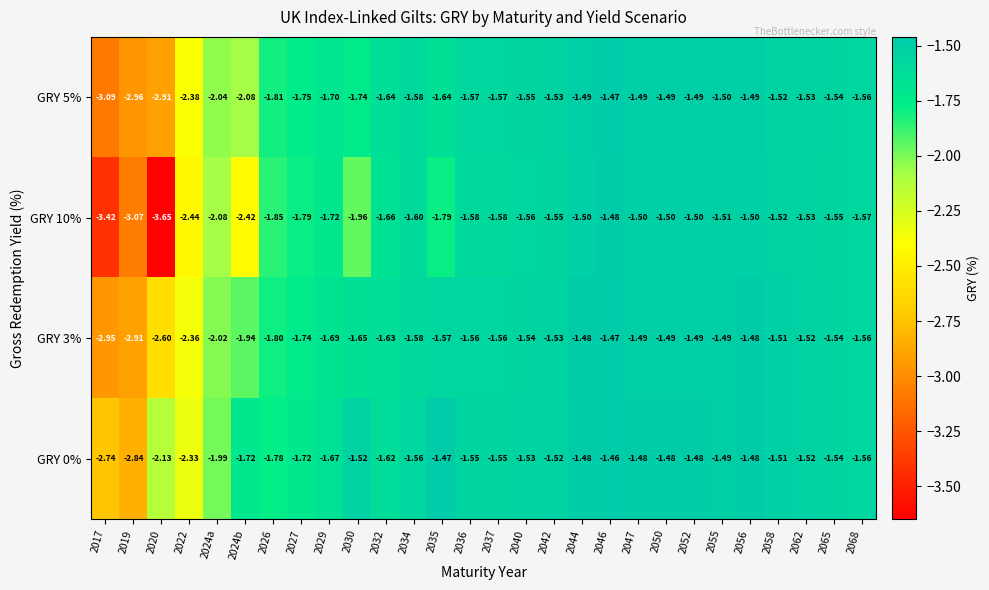

Is the value of GRY 10% at 2050 greater than the value of GRY 3% at 2027?

Yes